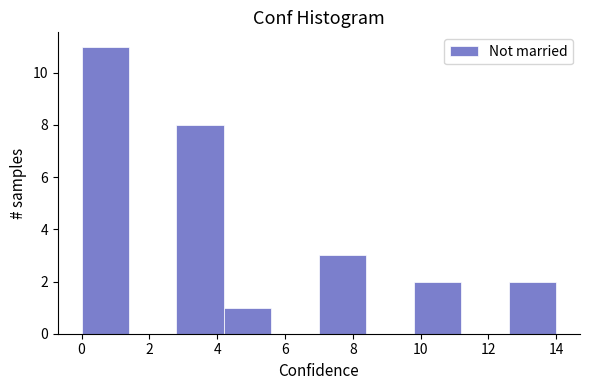

What is the height of the bar covering 2.8 to 4.2 on the x-axis? The values are not printed on the chart, so give them approximately, as read against the axis.

8